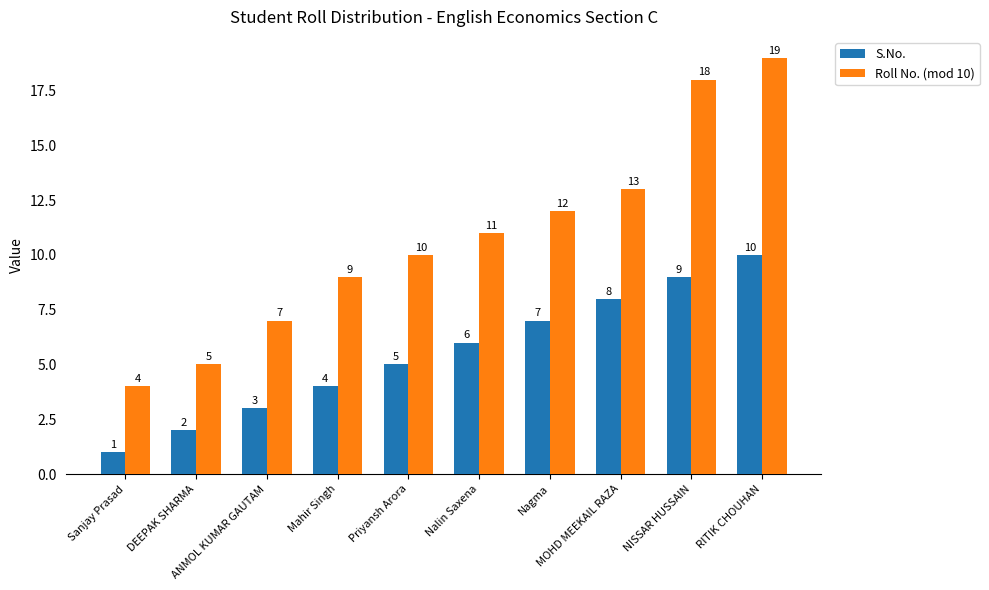

What is the total value across all series at ANMOL KUMAR GAUTAM?

10